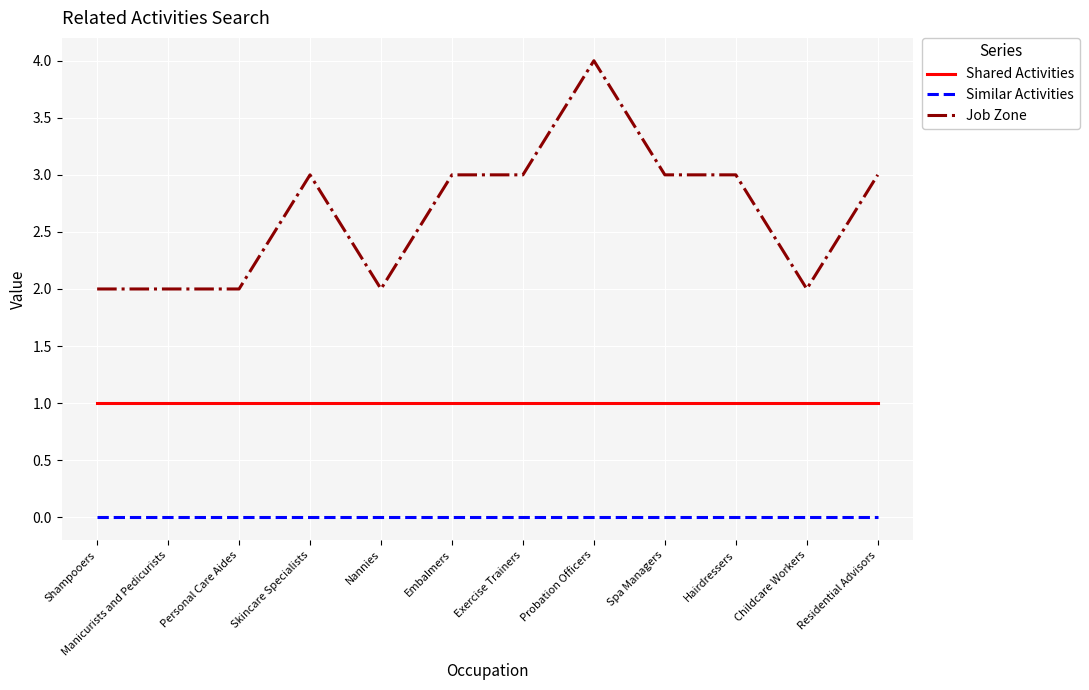

How many series are shown in this chart?

3